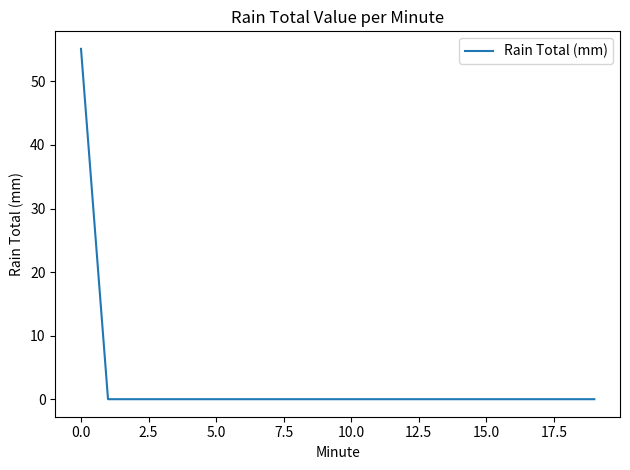

Reading right to left, list all the values displayed in this chart.

0.0	0.0	0.0	0.0	0.0	0.0	0.0	0.0	0.0	0.0	0.0	0.0	0.0	0.0	0.0	0.0	0.0	0.0	0.0	55.1